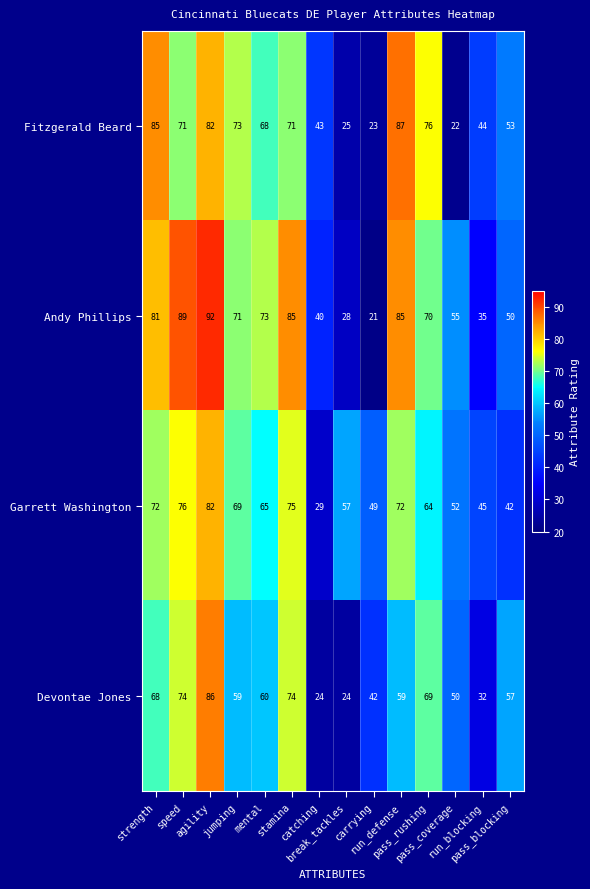

Count the number of categories in the chart.

14